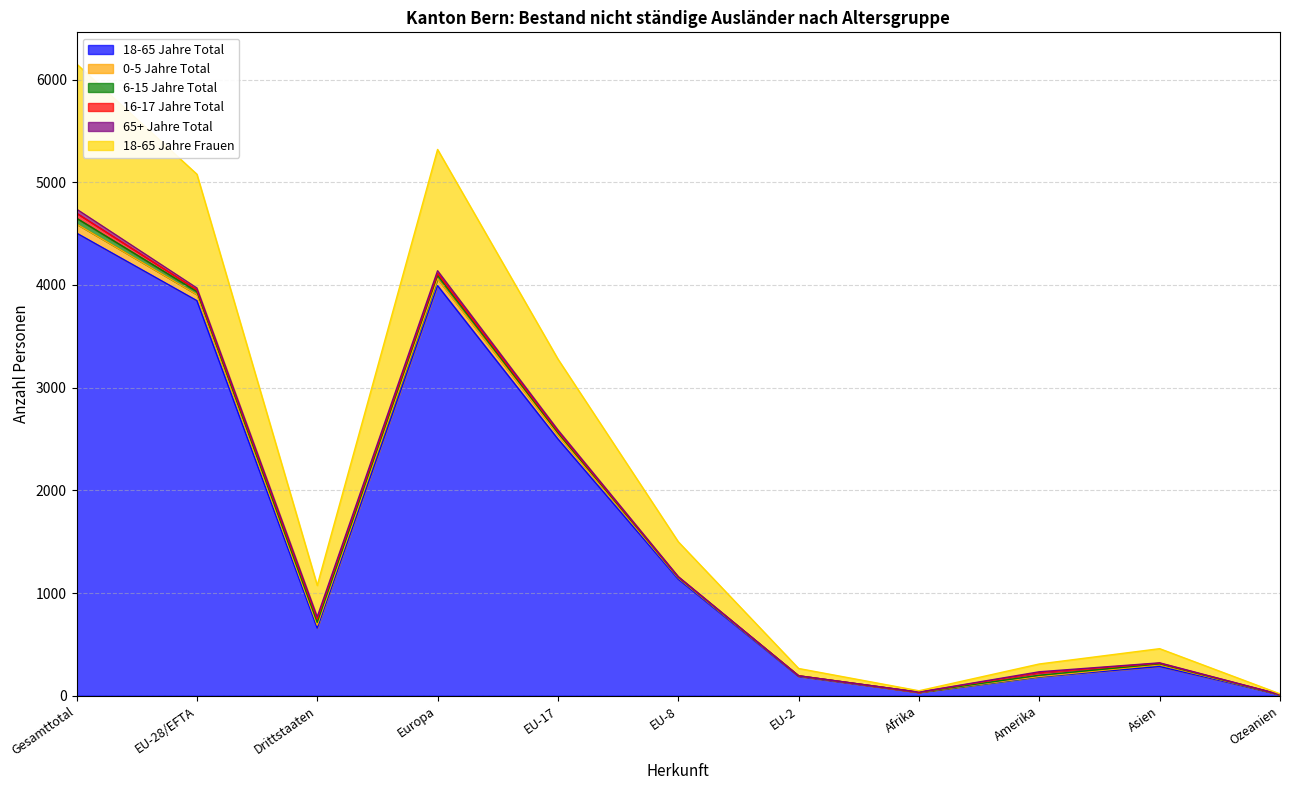

How many lines are shown in the chart?

6